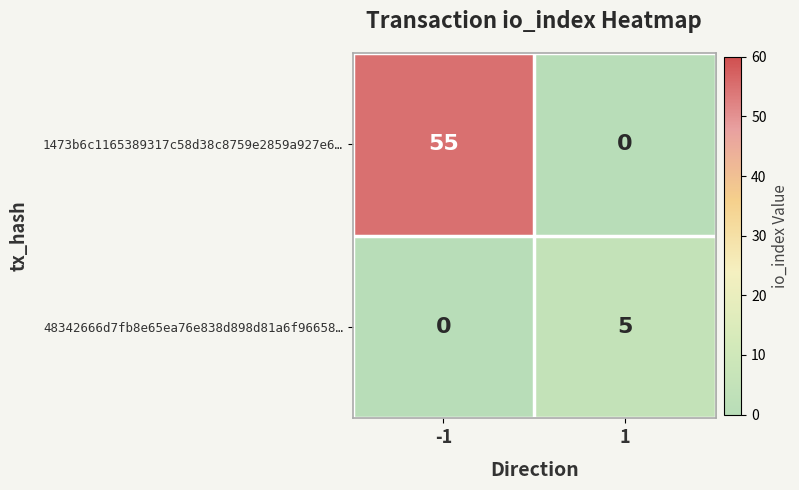

Read the 1473b6c1165389317c58d38c8759e2859a927e6… value at -1, to the nearest 10.

60